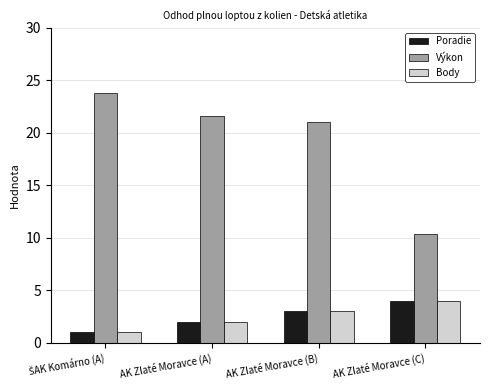

At which label does Poradie reach its peak?

AK Zlaté Moravce (C)